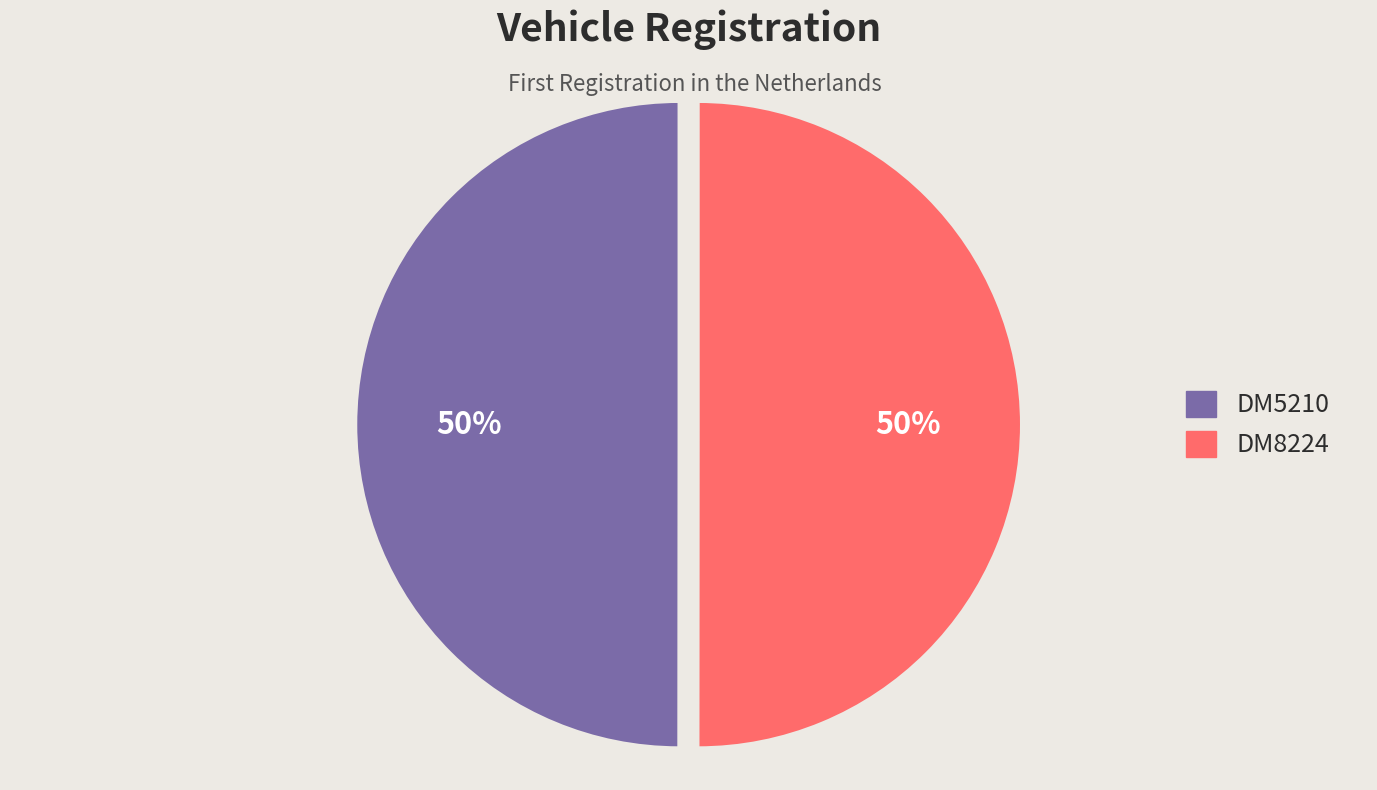

Combined, do DM5210 and DM8224 account for over 50%?

Yes